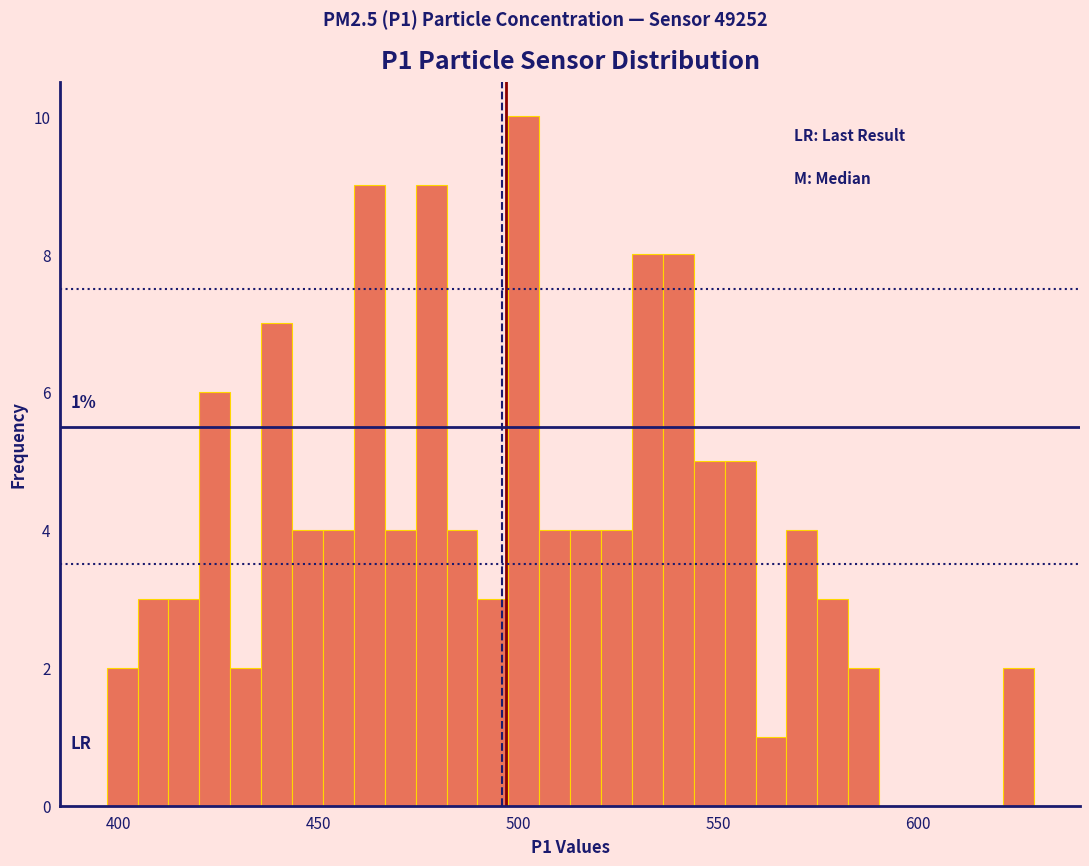

Read against the x-axis, roughly where is the centre of the tallest bar?

500